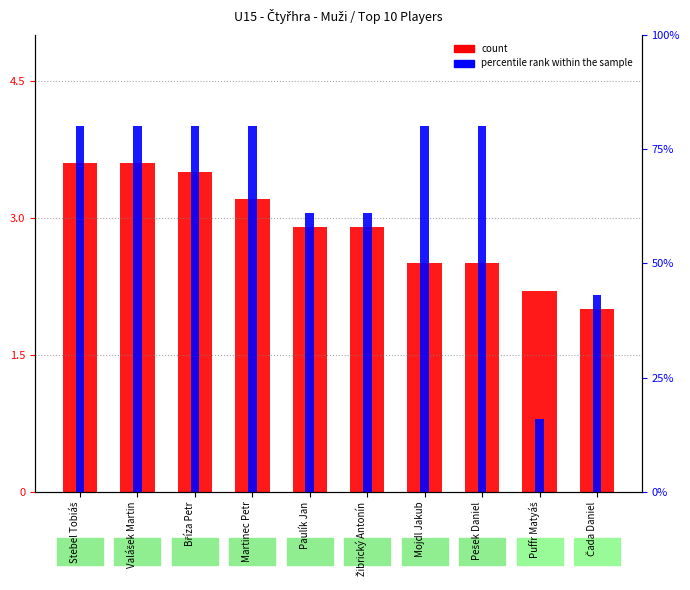

At how many categories does at least one series exceed 42?

9